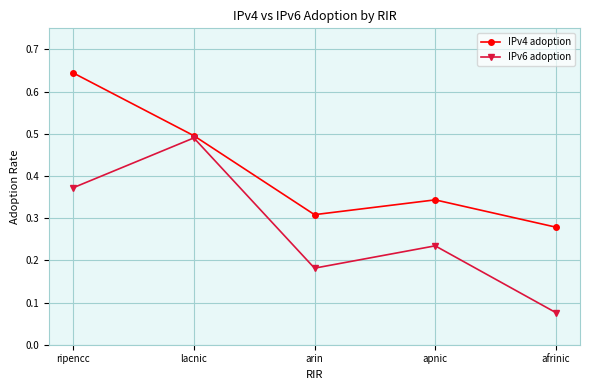

Which category has the lowest value across all series?

afrinic